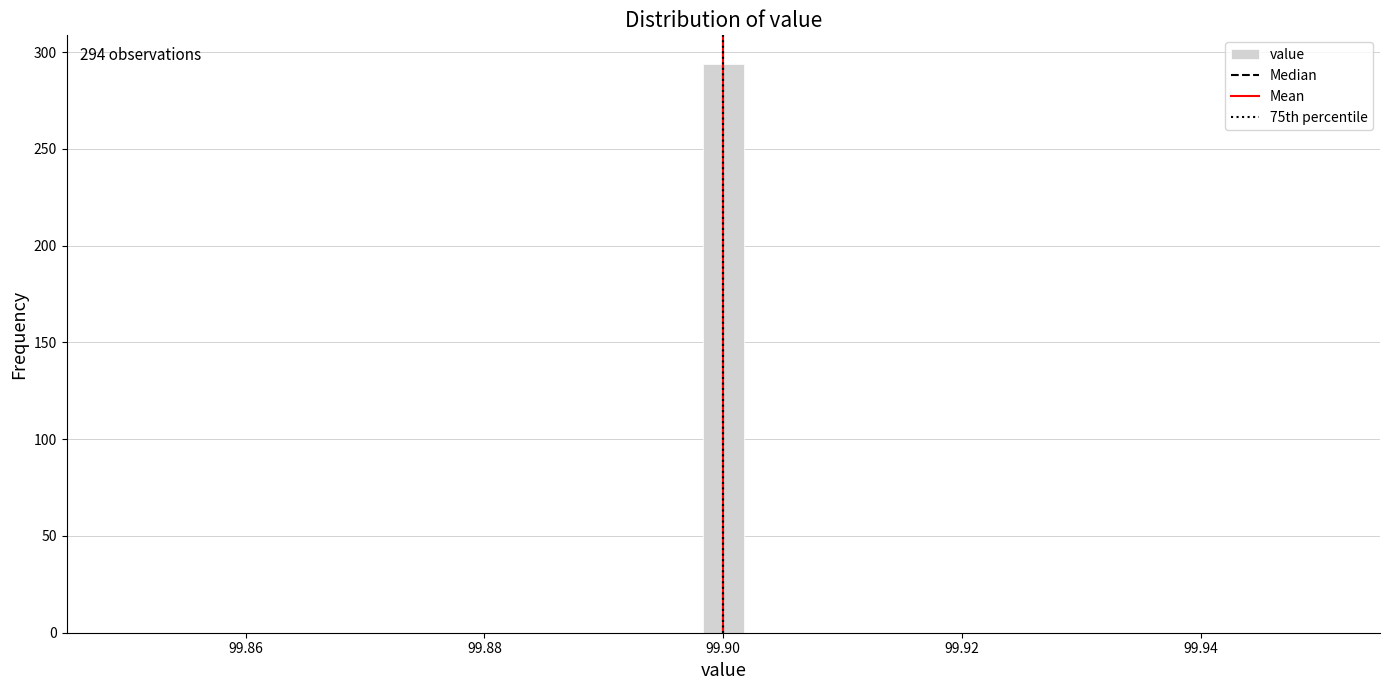

Read against the x-axis, roughly where is the centre of the tallest bar?

99.900